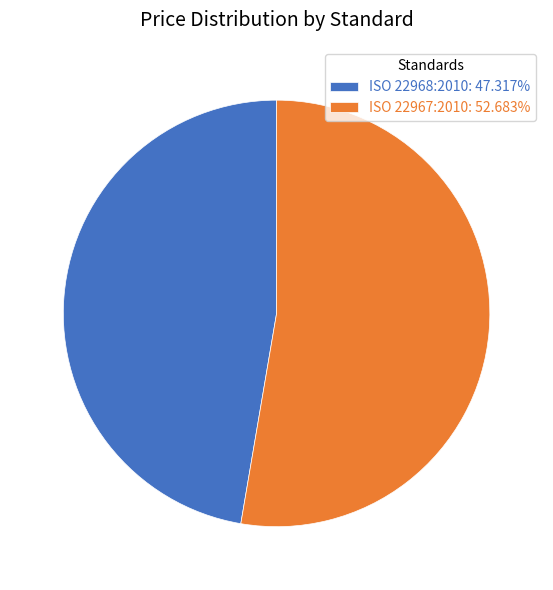

What is the majority slice?

ISO 22967:2010